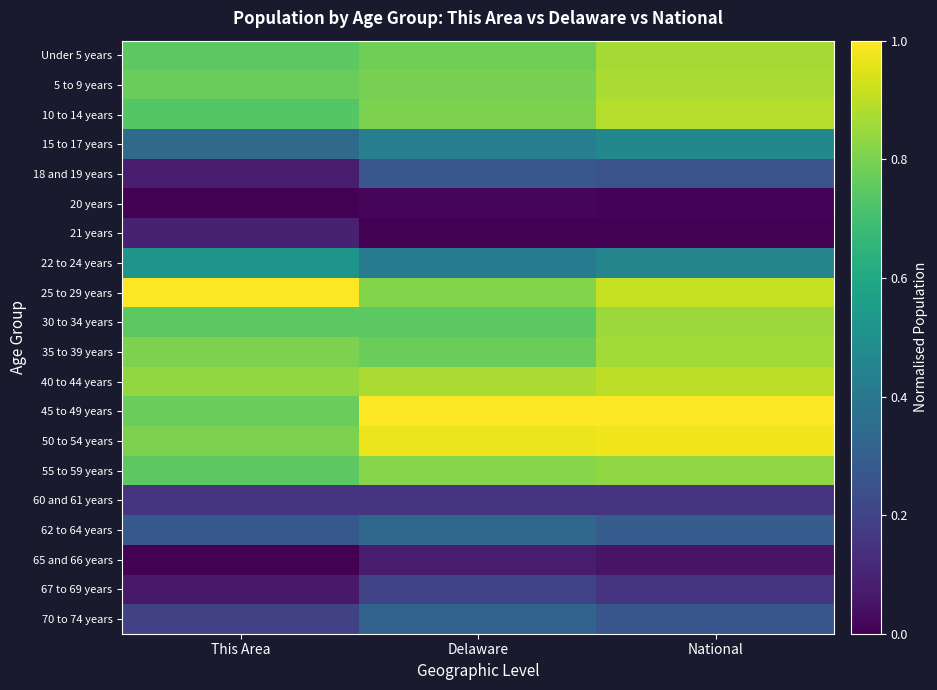

What is the greatest value displayed?

1.0